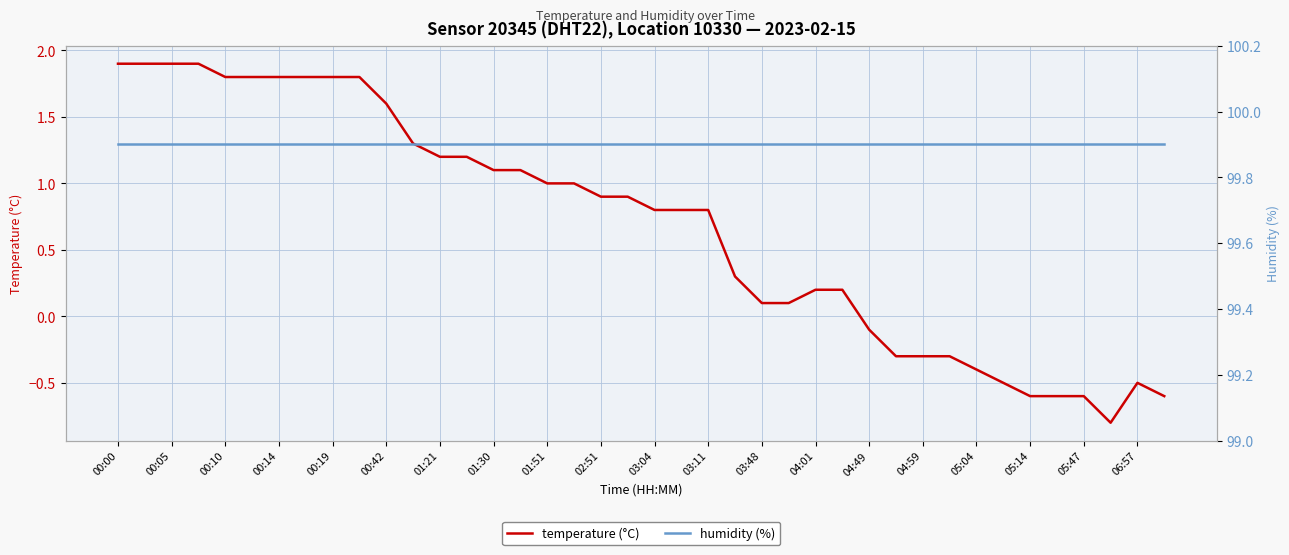

True or false: temperature (°C) and humidity (%) intersect in this chart.

False